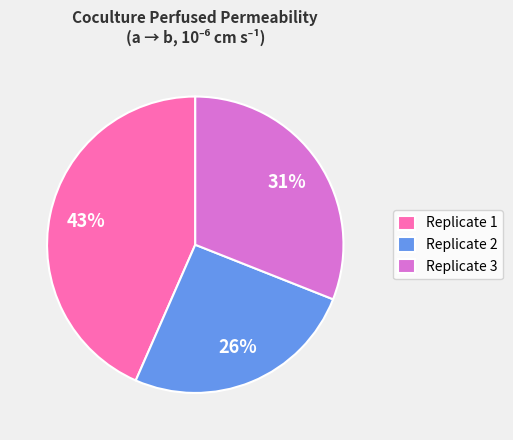

Rank the categories by value from highest to lowest.

Replicate 1, Replicate 3, Replicate 2